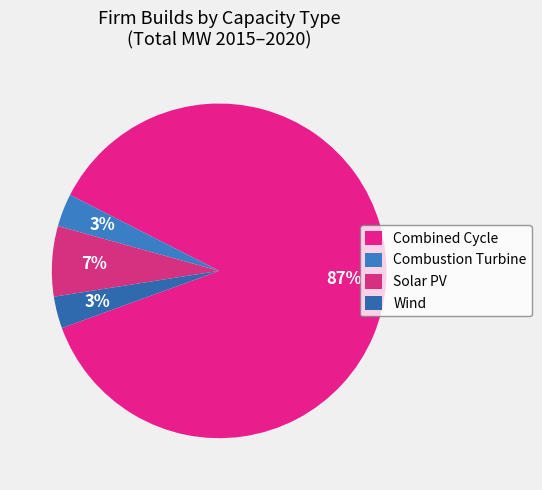

True or false: Wind accounts for 1% of the total.

False